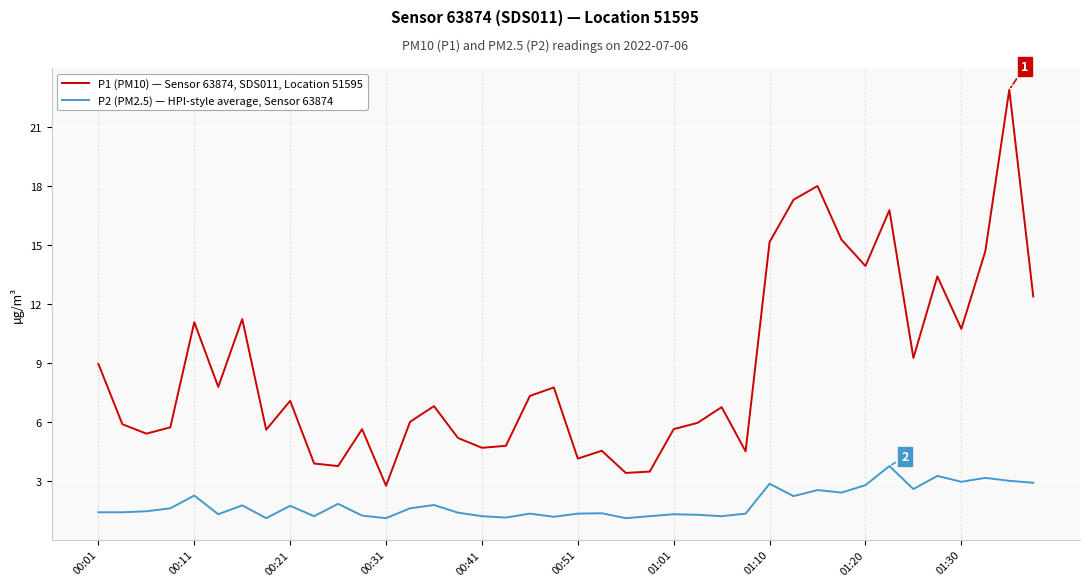

Count the number of data series in this chart.

2